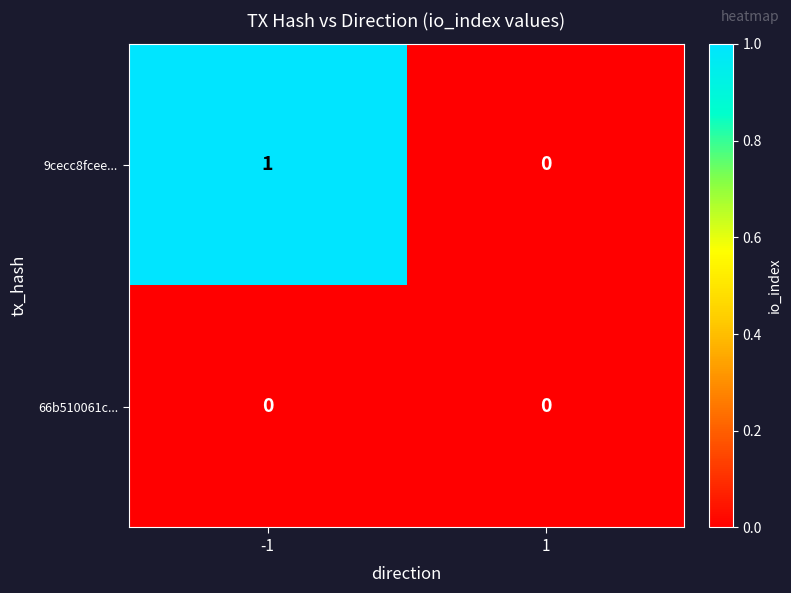

The 9cecc8fcee... series shows 1 at -1. True or false?

True